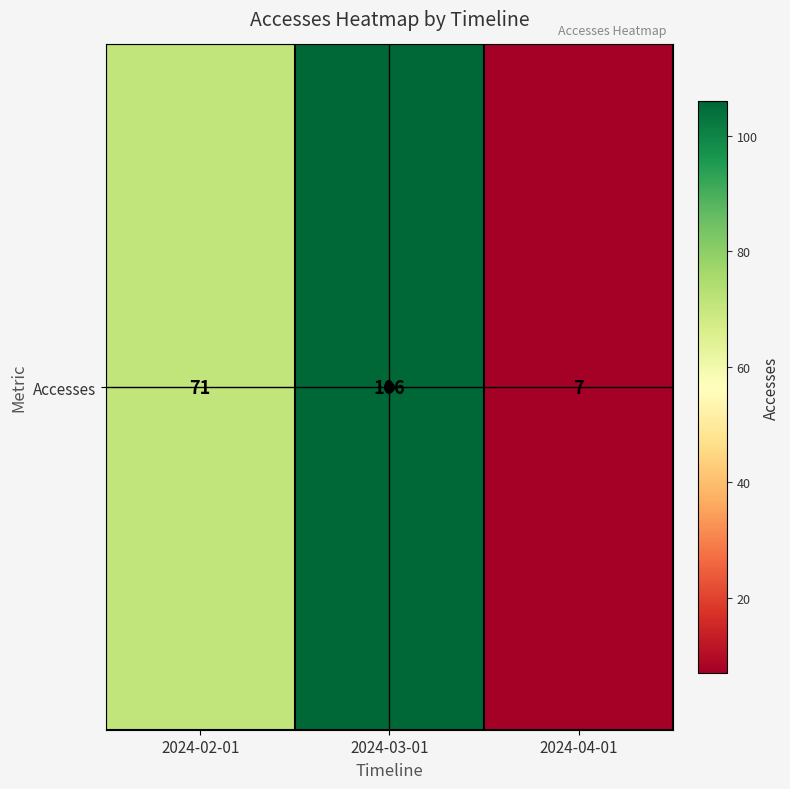

Reading left to right, what are all the values shown in this chart?

2024-02-01=71	2024-03-01=106	2024-04-01=7